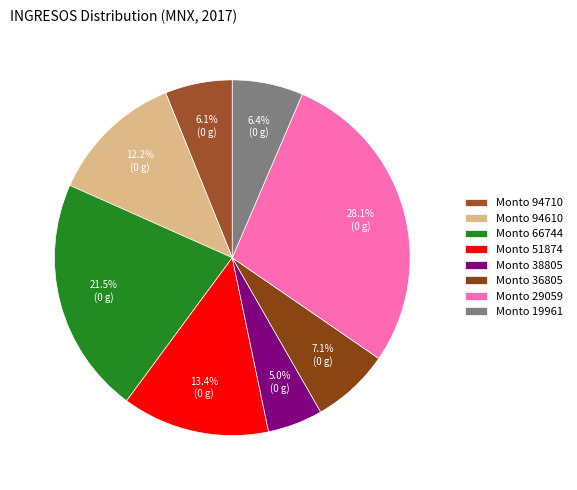

How many slices are in this pie chart?

8